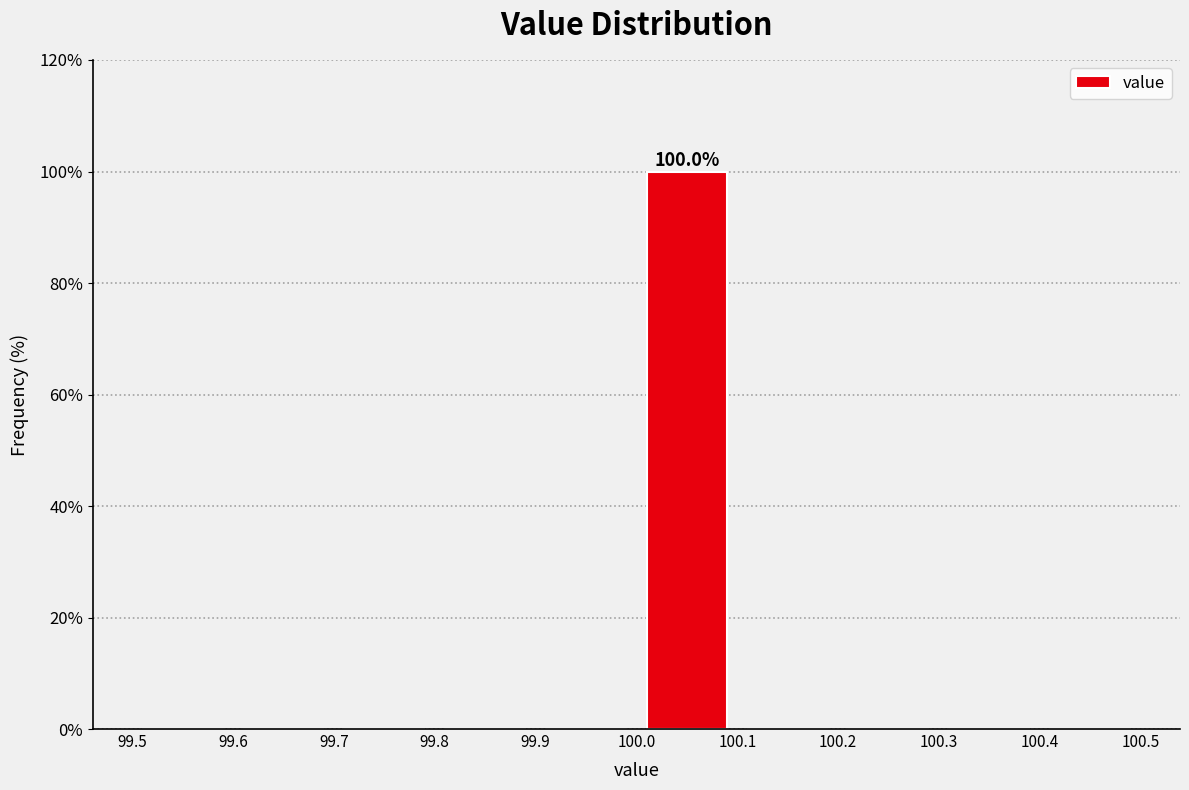

Which range on the x-axis has the tallest bar?

100.0 to 100.1